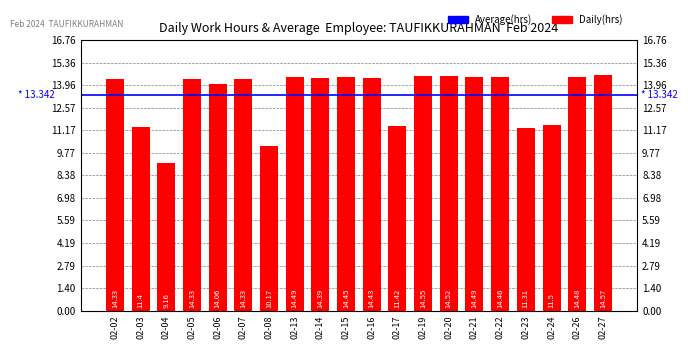

Reading left to right, extract all data points from this chart.

02-02=14.3	02-03=11.4	02-04=9.2	02-05=14.3	02-06=14.1	02-07=14.3	02-08=10.2	02-13=14.5	02-14=14.4	02-15=14.4	02-16=14.4	02-17=11.4	02-19=14.6	02-20=14.5	02-21=14.5	02-22=14.5	02-23=11.3	02-24=11.5	02-26=14.5	02-27=14.6